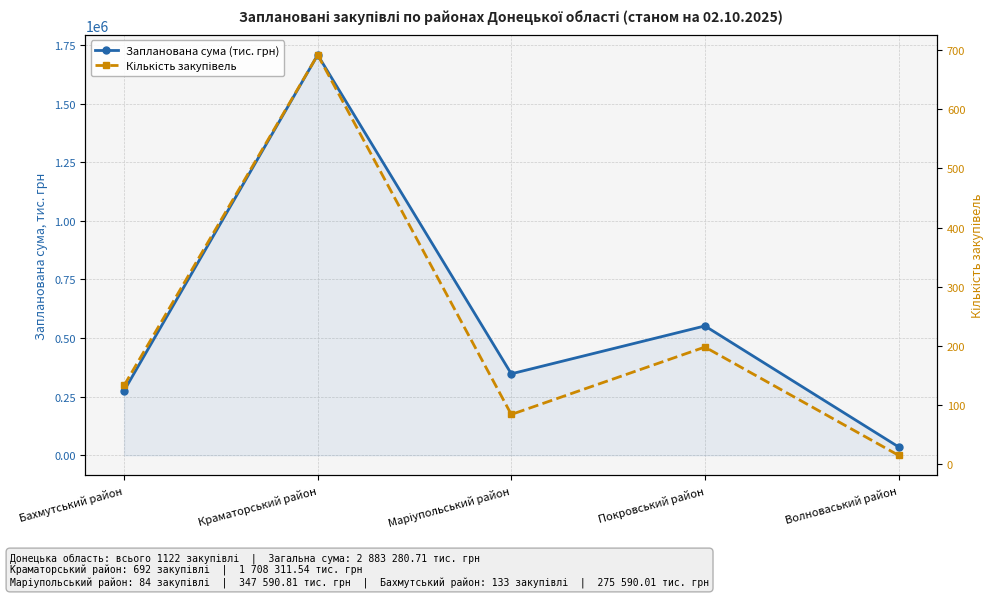

At which category is the sum across all series the highest?

Краматорський район